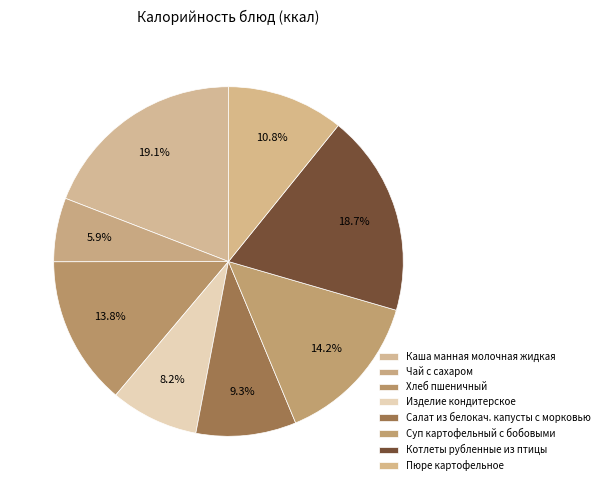

How many slices are in this pie chart?

8